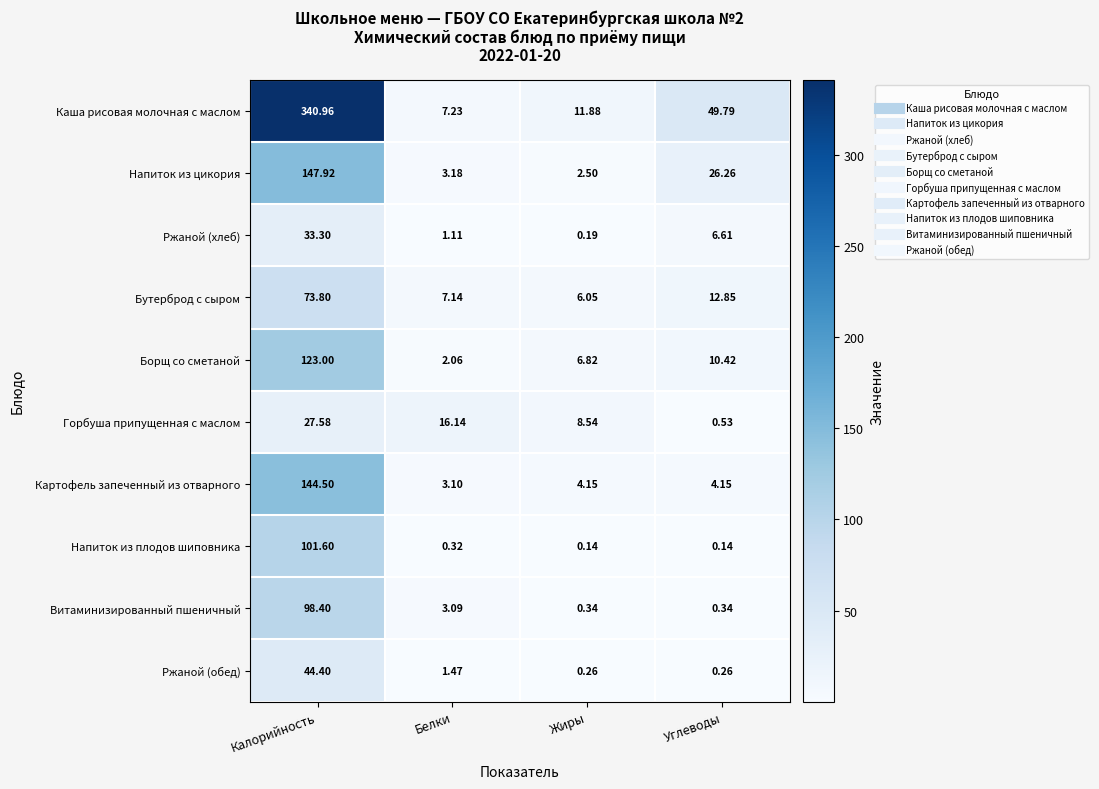

Is the value of Ржаной (хлеб) at Углеводы greater than the value of Картофель запеченный из отварного at Калорийность?

No